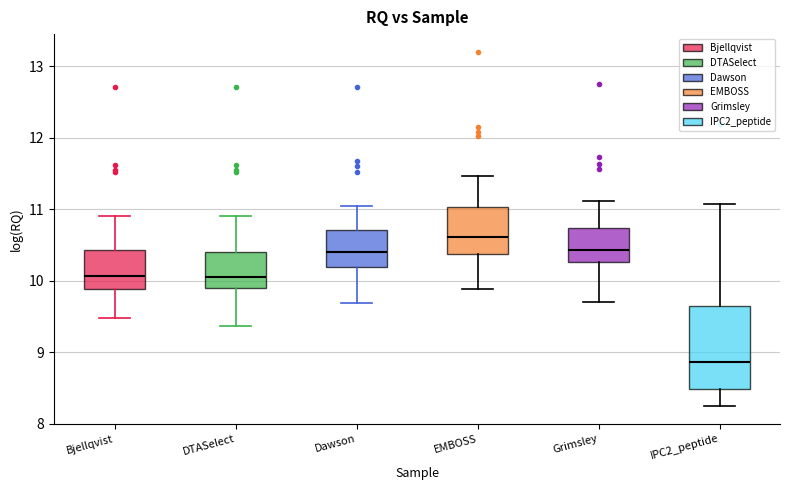

Reading left to right, read every box against the y-axis: the position of its median line, the range the box covers, and the ends of its whiskers. The values are not printed on the chart, so give them approximately, as read against the axis.

Bjellqvist: median 10.1, box 9.9 to 10.4, whiskers 9.5 to 10.9
DTASelect: median 10.1, box 9.9 to 10.4, whiskers 9.4 to 10.9
Dawson: median 10.4, box 10.2 to 10.7, whiskers 9.7 to 11.1
EMBOSS: median 10.6, box 10.4 to 11.0, whiskers 9.9 to 11.5
Grimsley: median 10.4, box 10.3 to 10.7, whiskers 9.7 to 11.1
IPC2_peptide: median 8.9, box 8.5 to 9.7, whiskers 8.2 to 11.1